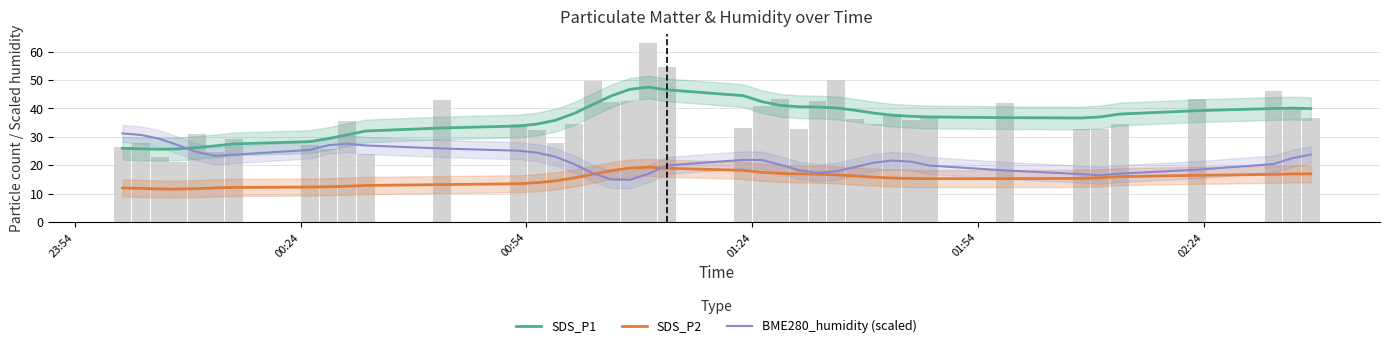

The value of BME280_humidity (scaled) at 00:24 is 51.3. True or false?

False